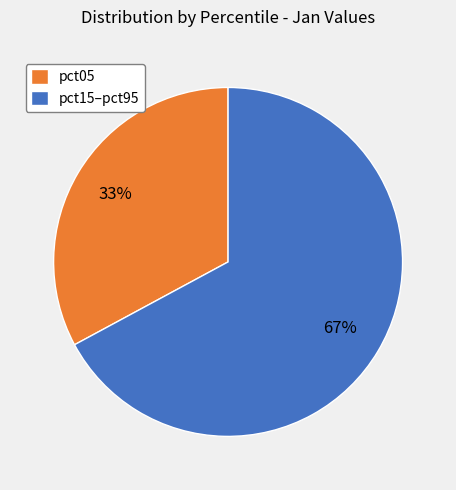

Combined, do pct05 and pct15–pct95 account for over 50%?

Yes